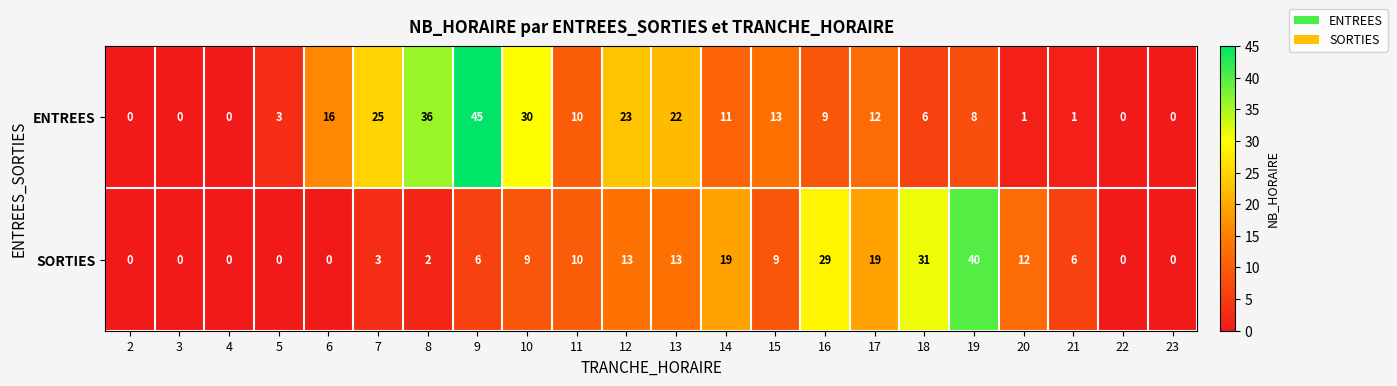

At which label is ENTREES closest to 22?

13